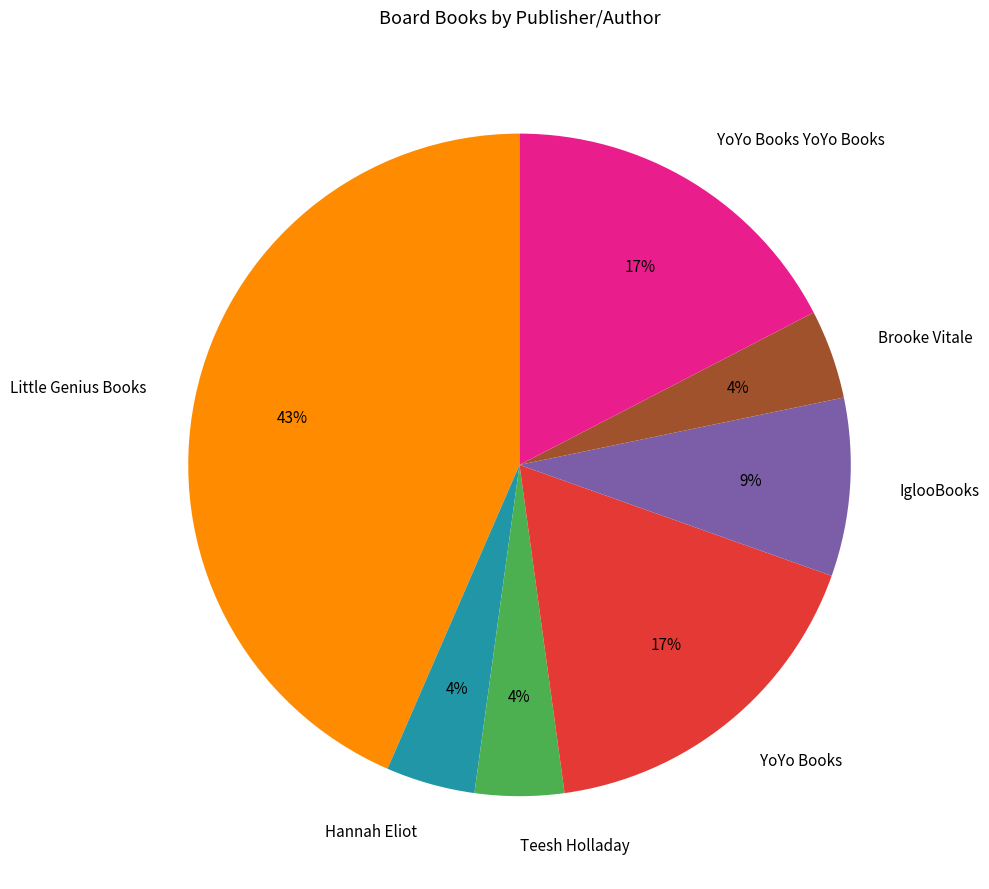

Is the sum of Brooke Vitale and Hannah Eliot greater than half?

No